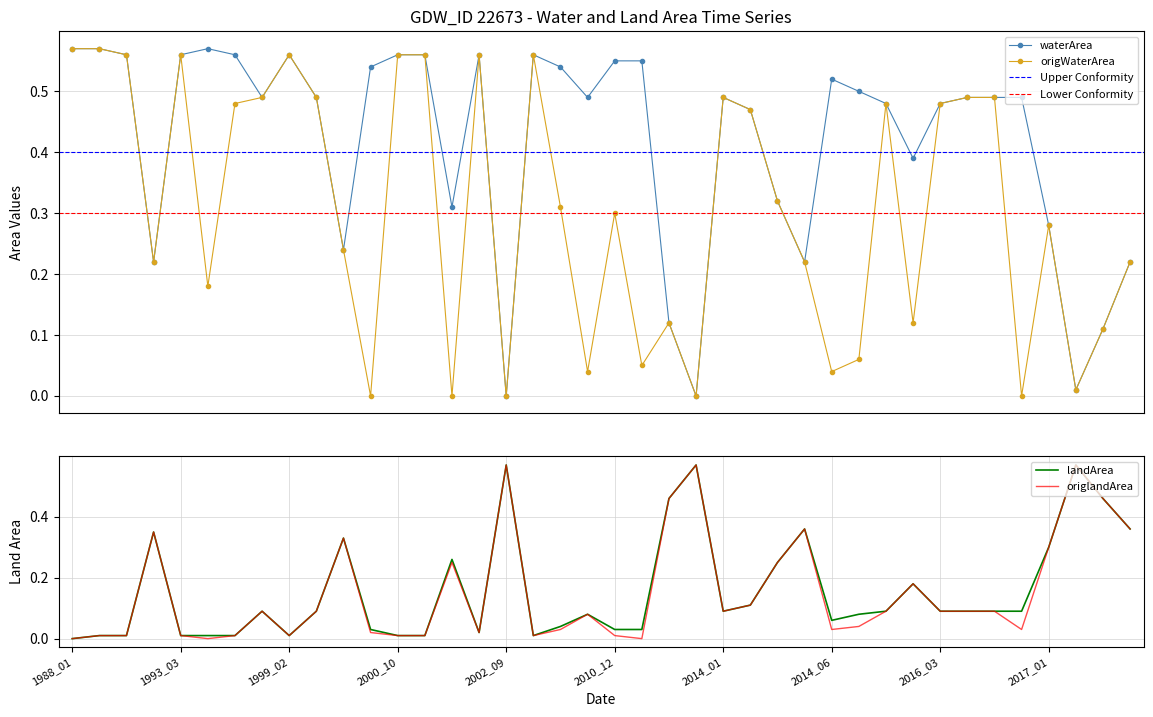

How many lines are shown in the chart?

4